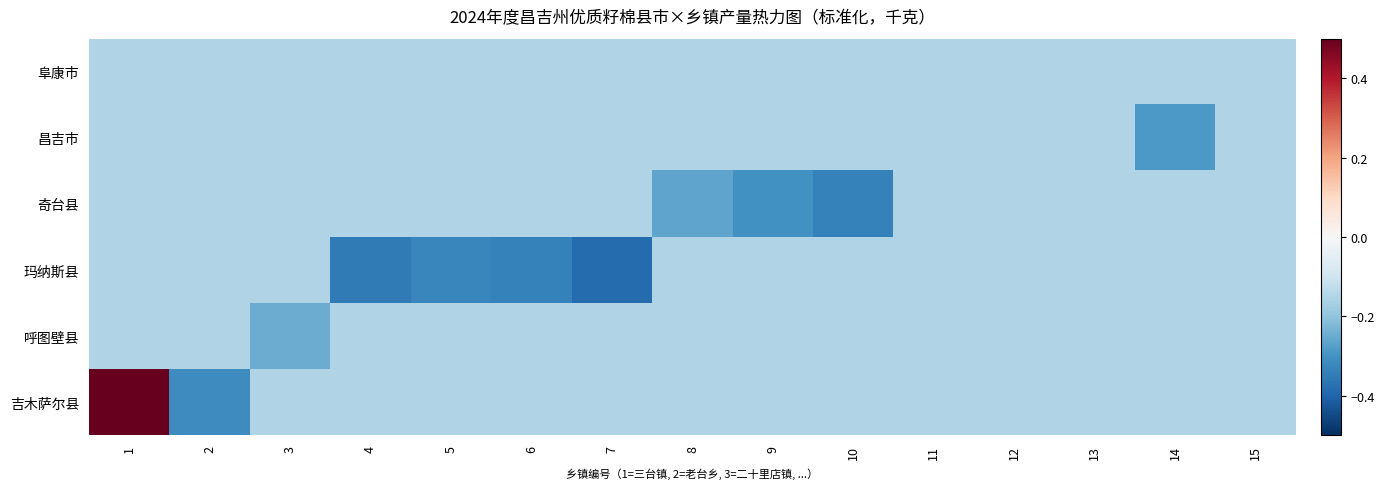

Between 5 and 9, which series saw the biggest shift?

玛纳斯县